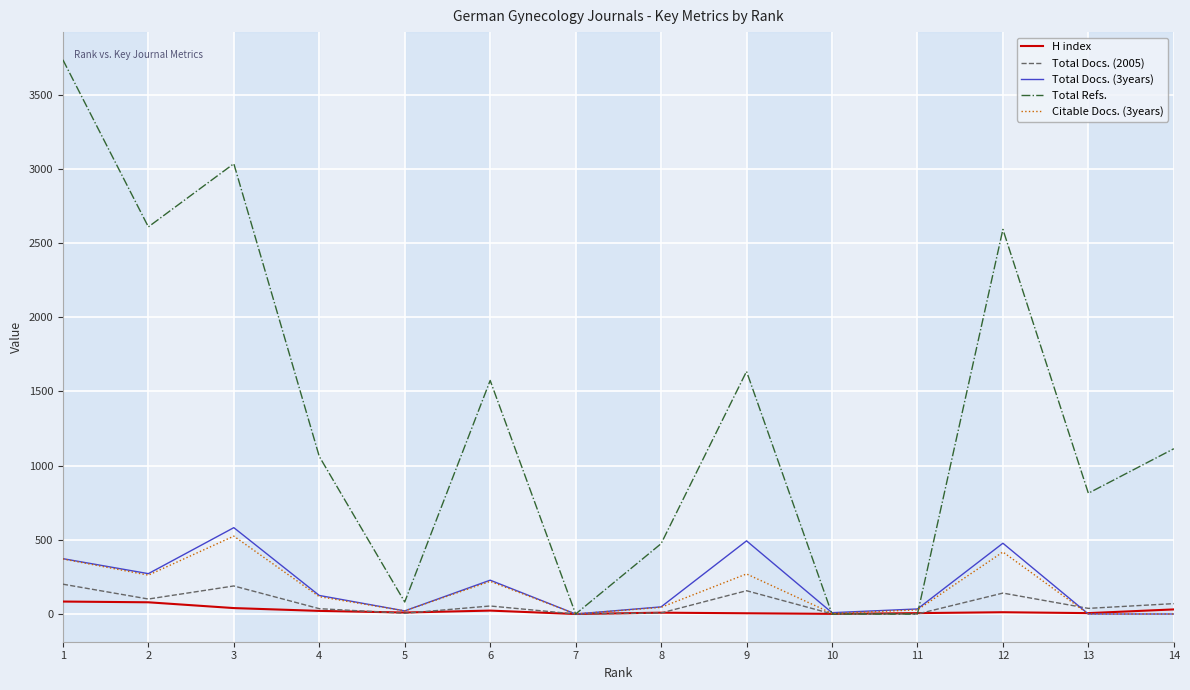

What is the highest value of the Total Docs. (3years) series?

582